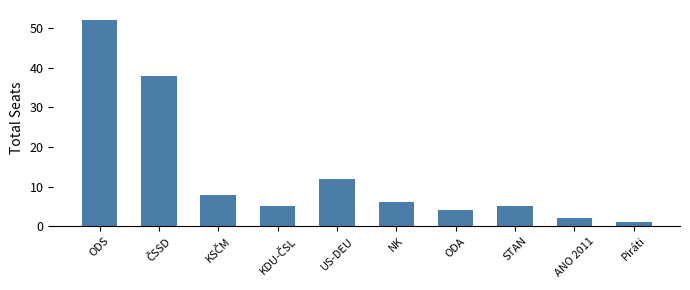

What is the change in value from ODS to US-DEU?

-40